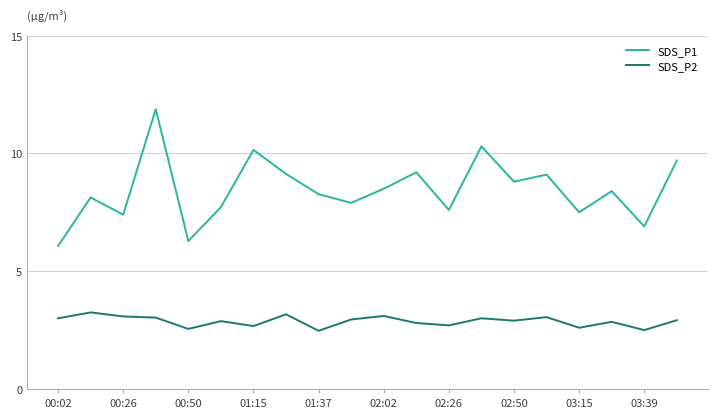

Which series has the largest total across all categories?

SDS_P1